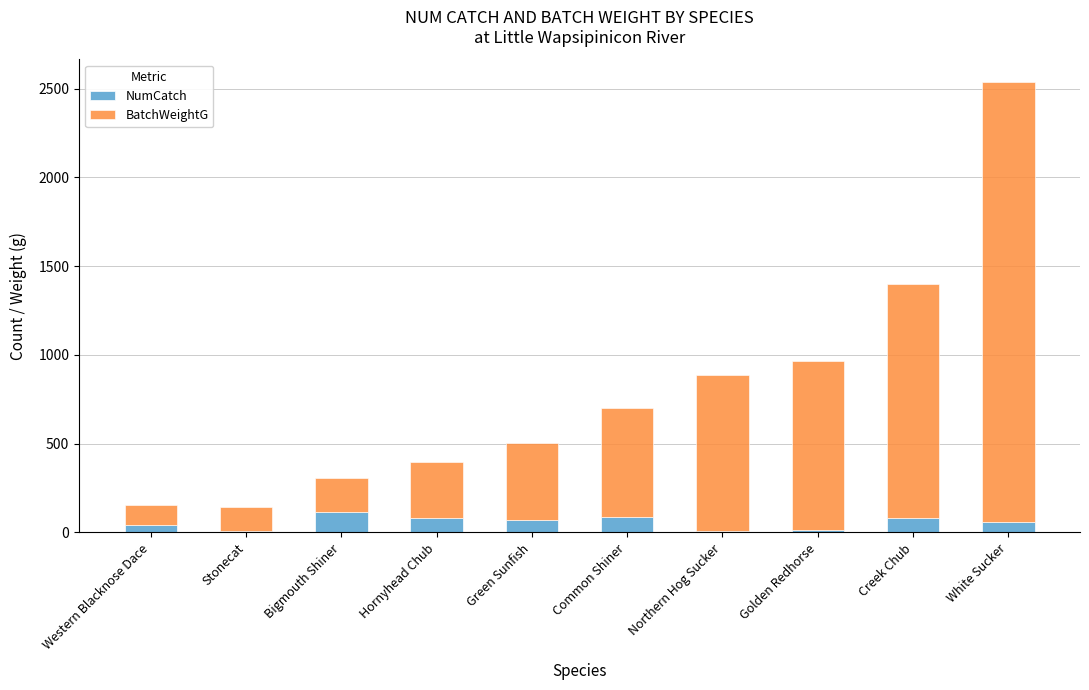

What is the highest value of the NumCatch series?

116